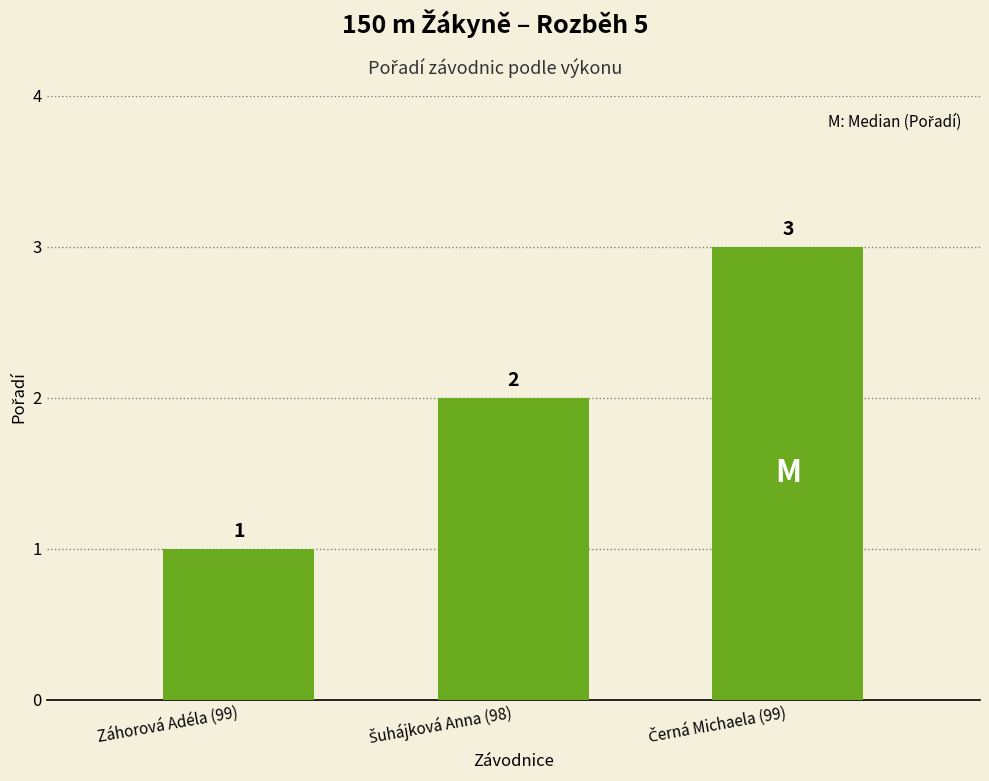

What is the value of the 2nd bar from the left?

2